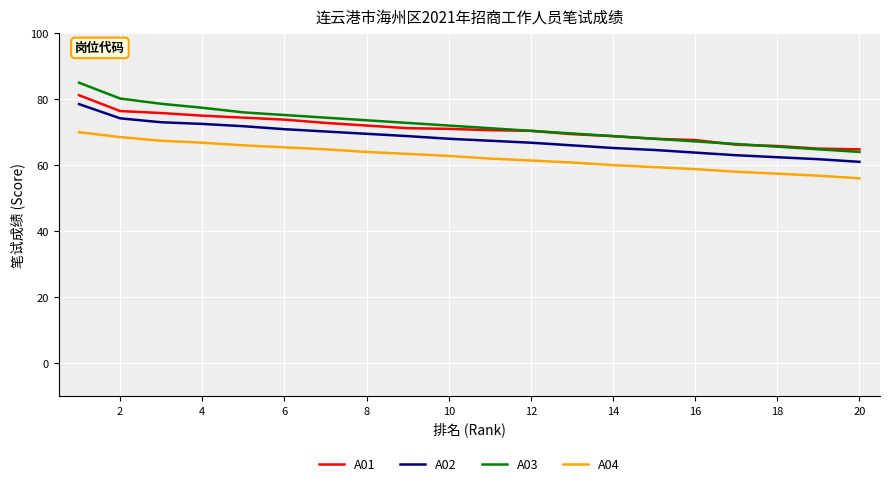

Which series has the widest spread of values?

A03